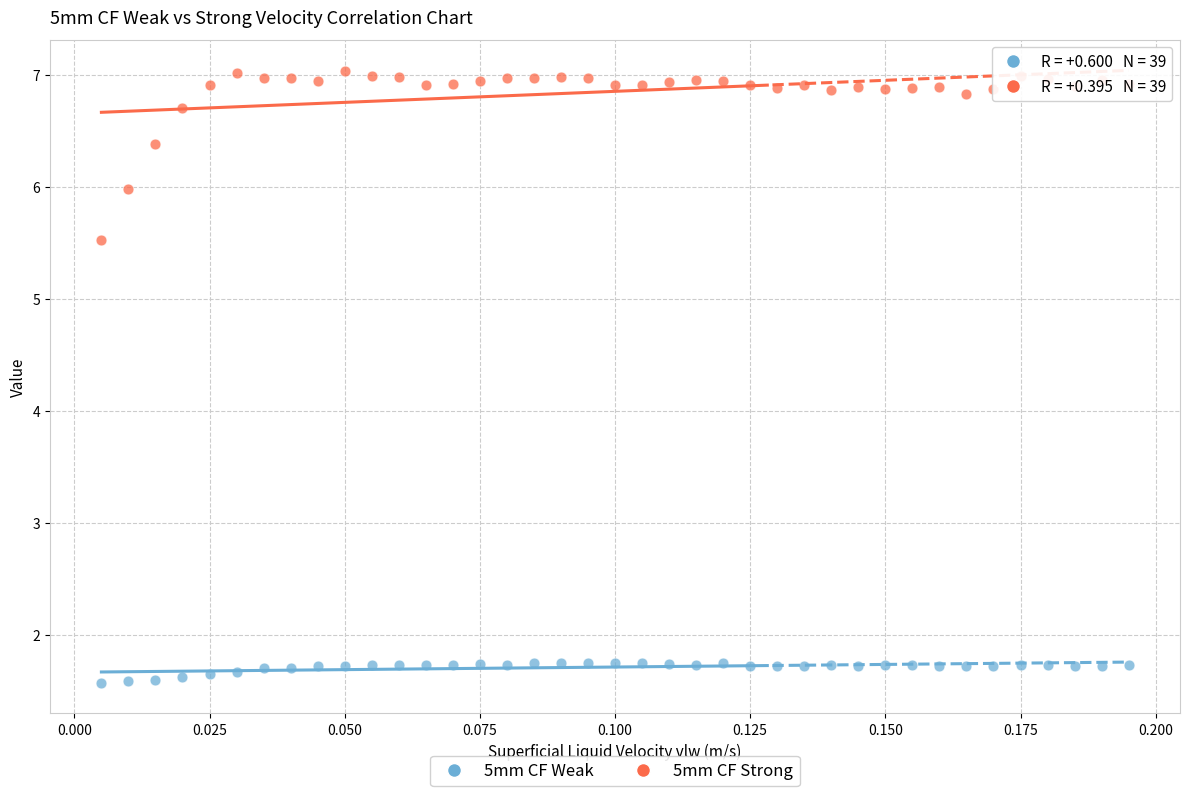

Which series contains the lowest Y value?

5mm CF Weak